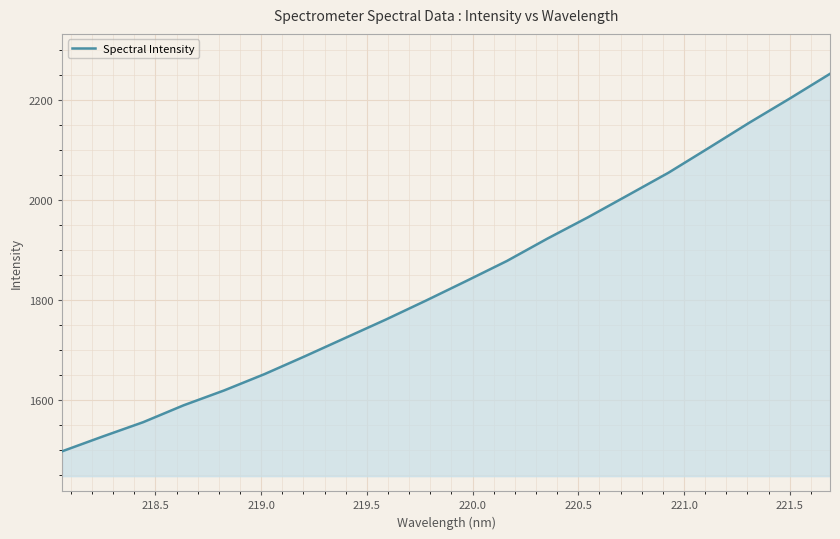

What is the difference between the maximum and minimum values?

756.2